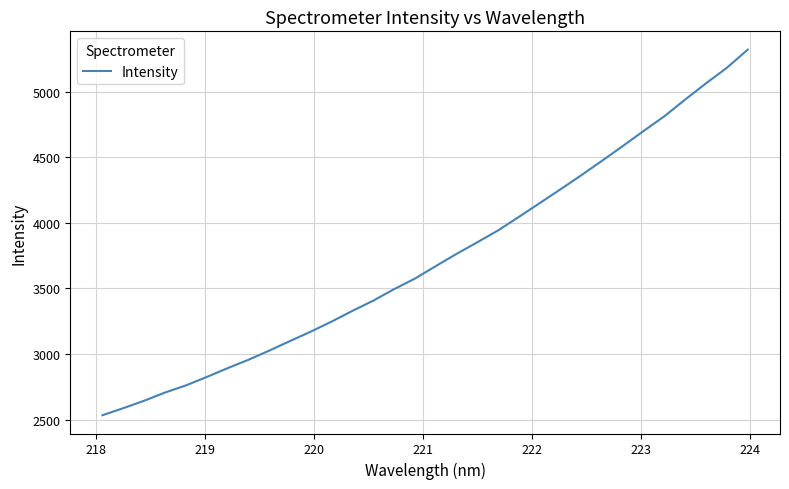

What is the difference between the second highest and minimum values?

2648.8